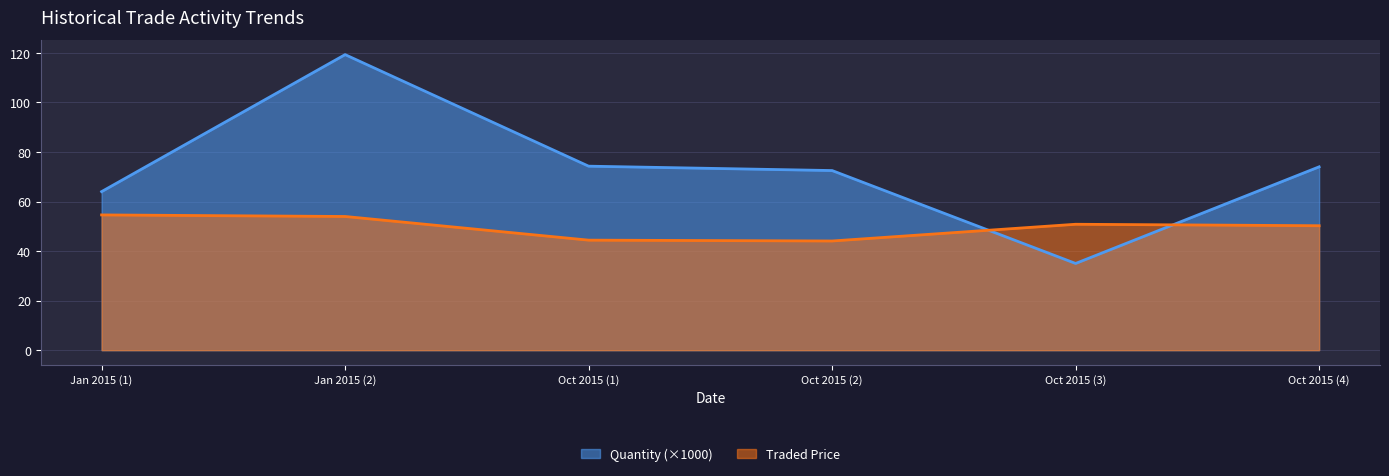

Rank the series by their average value, from highest to lowest.

Quantity (×1000), Traded Price